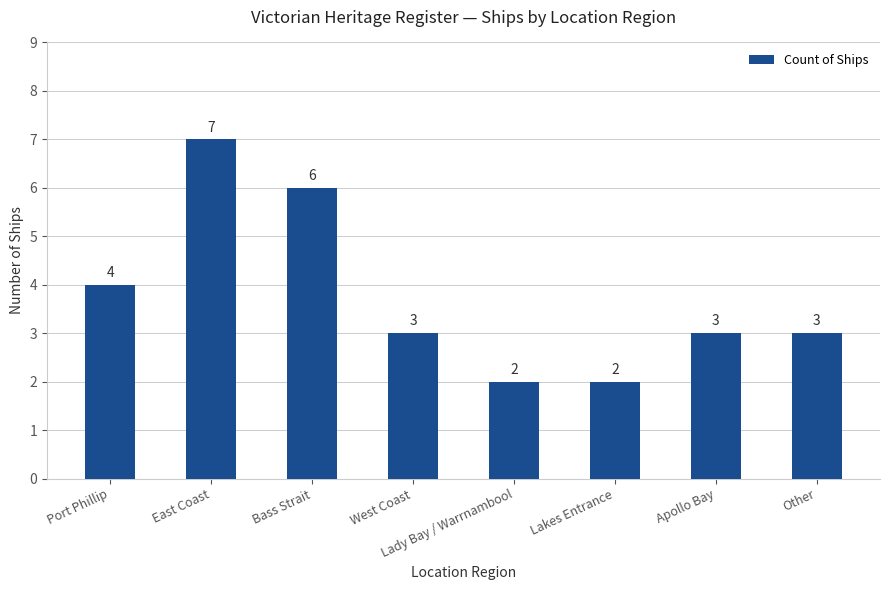

What is the maximum value shown in the chart?

7